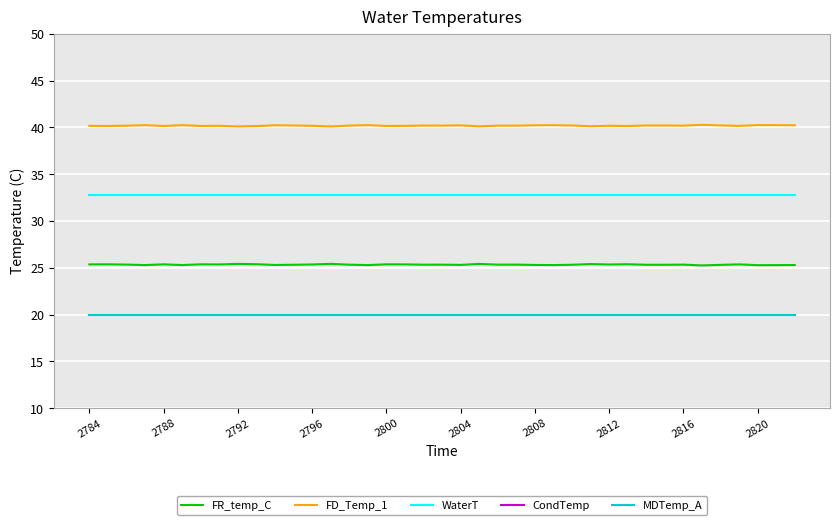

Which series has the largest total across all categories?

CondTemp